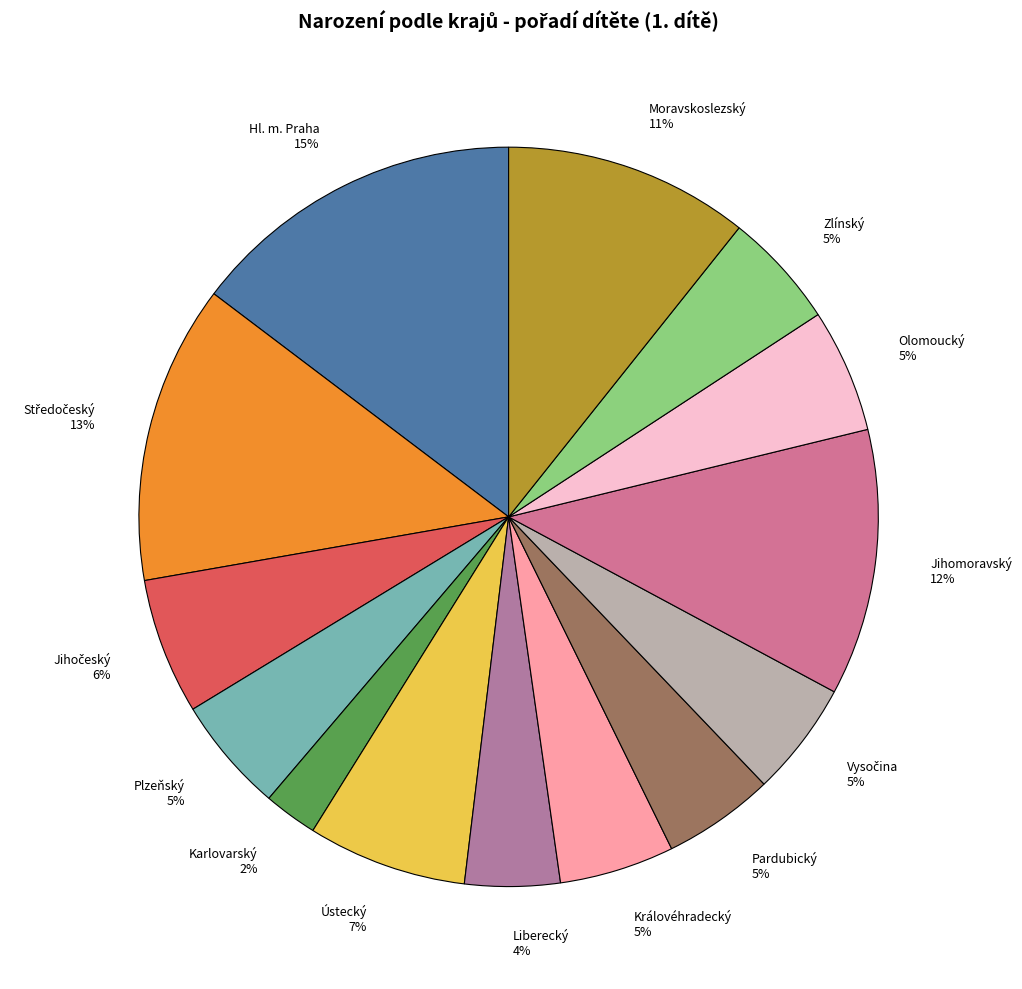

Count the number of slices in the pie.

14